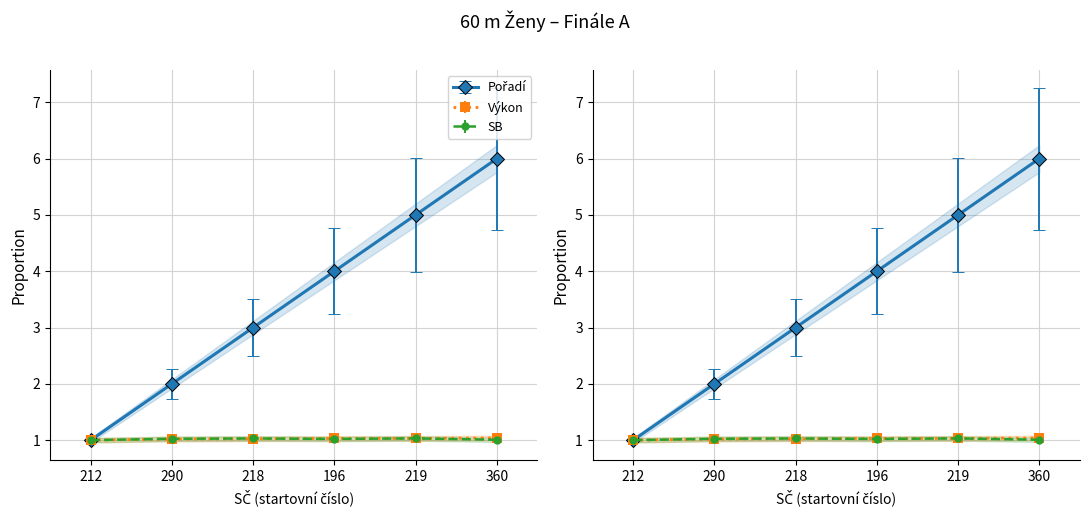

Reading left to right, list all the values displayed in this chart.

Pořadí: 1.0	2.0	3.0	4.0	5.0	6.0
Výkon: 1.0	1.0	1.0	1.0	1.0	1.0
SB: 1.0	1.0	1.0	1.0	1.0	1.0